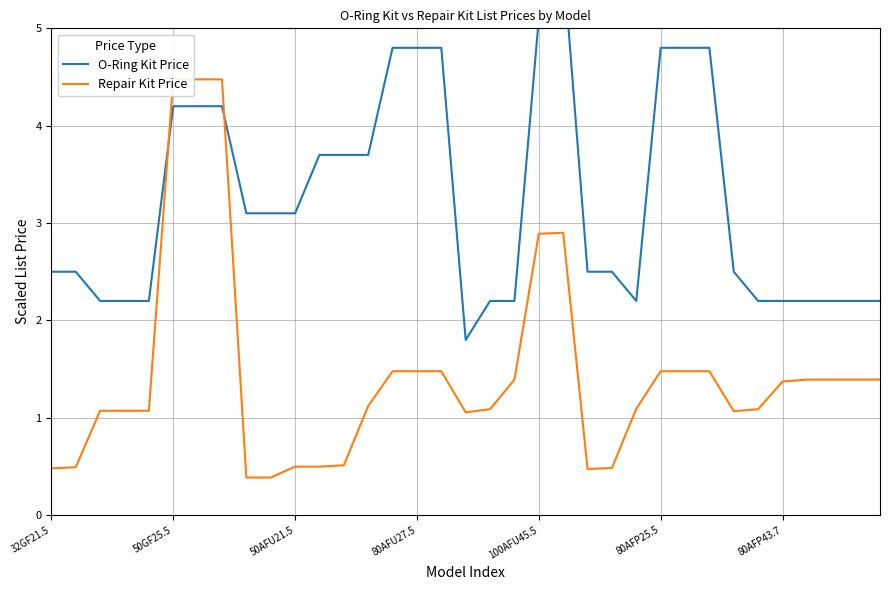

What is the value of the Repair Kit Price point at the 26th from the left?

1.5